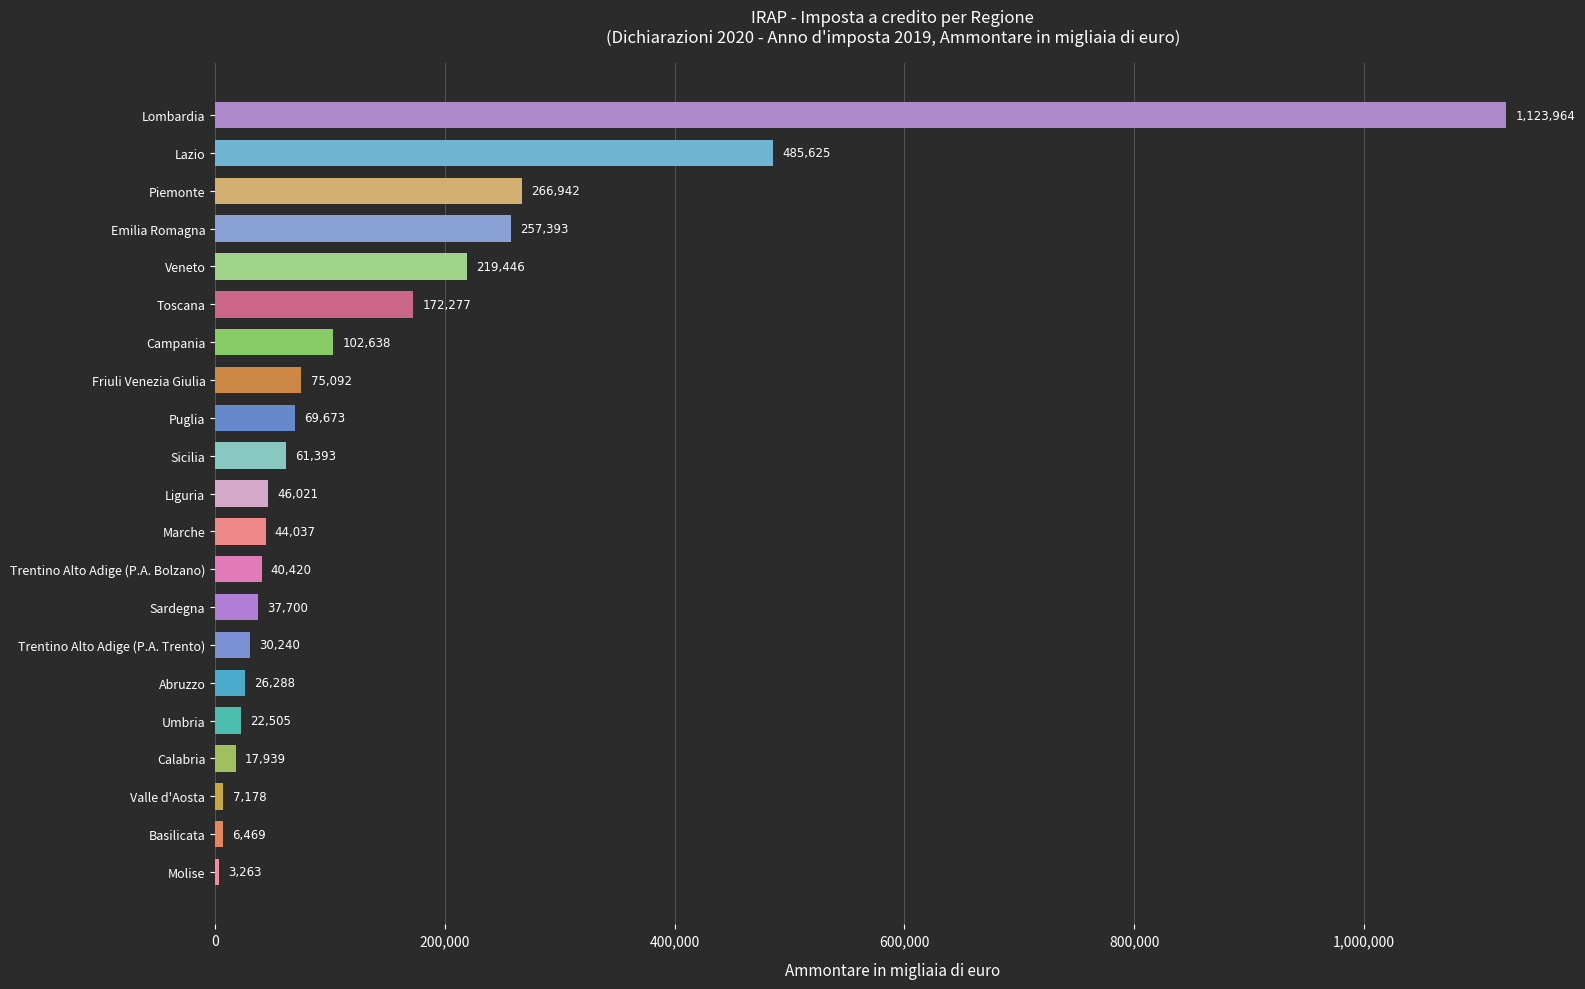

What is the sum of all values?

3116503